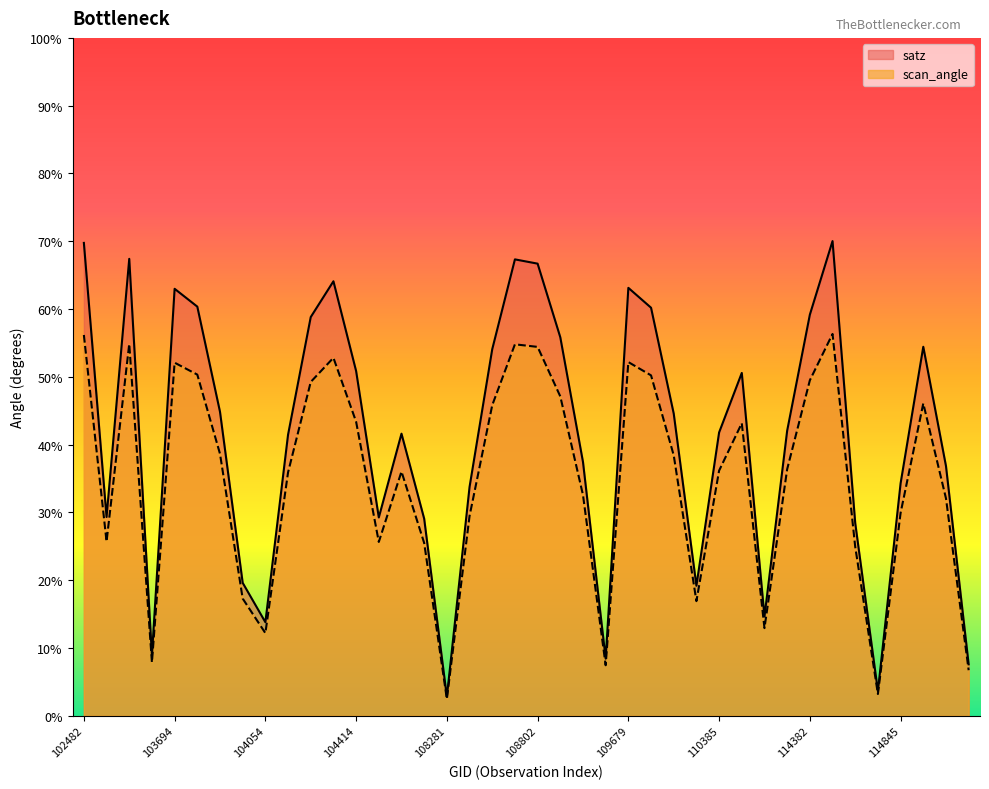

What is the difference between the maximum and minimum values in the scan_angle series?

53.9